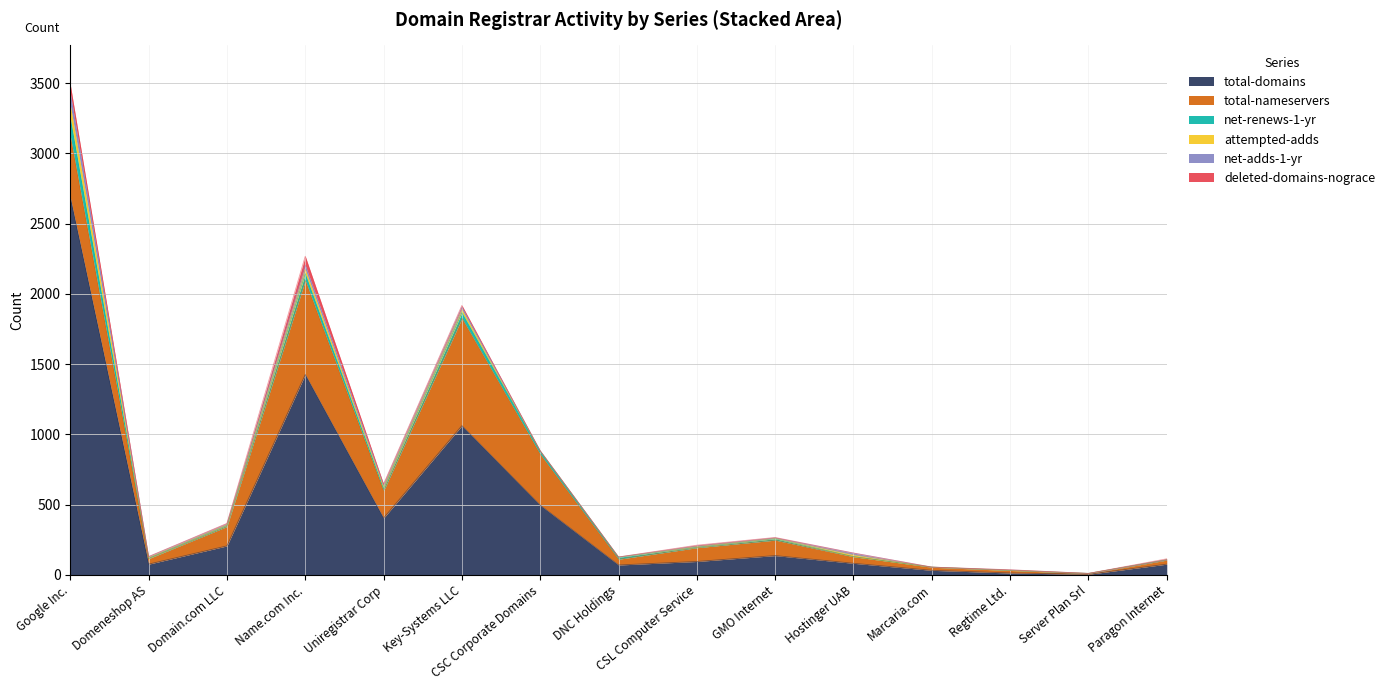

In deleted-domains-nograce, how many points are higher than both neighbors (excluding endpoints)?

4